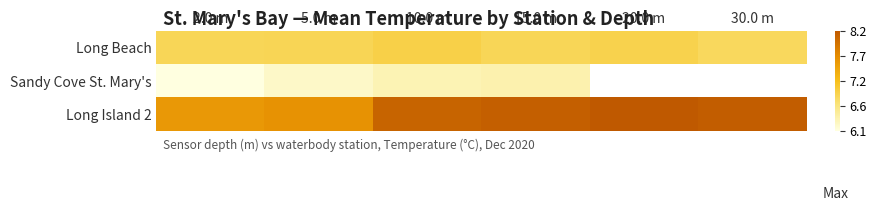

At which category is the sum across all series the highest?

15.0 m